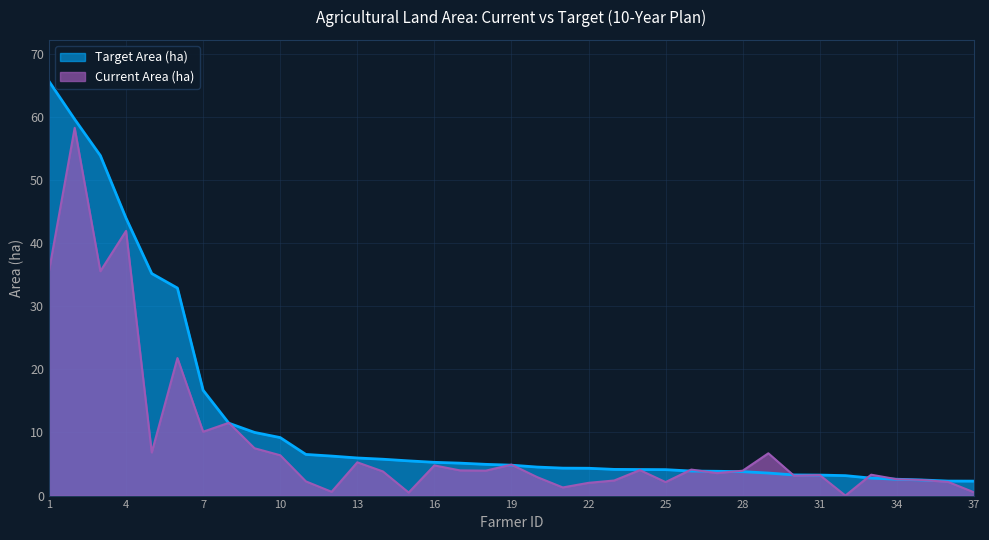

At how many categories does at least one series exceed 44?

3